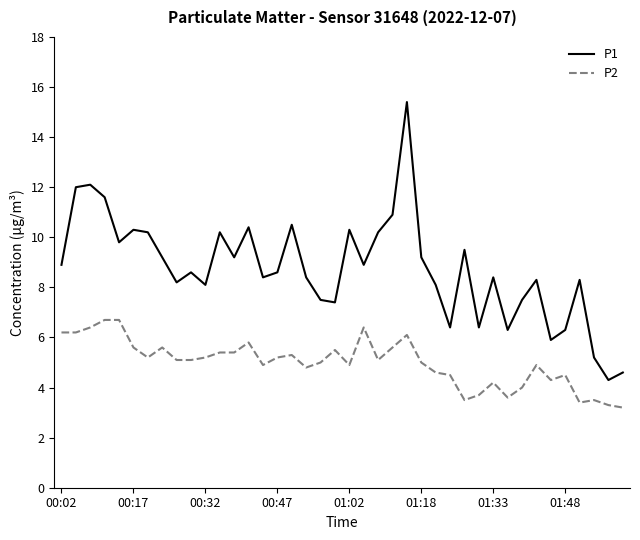

Which series has the largest total across all categories?

P1